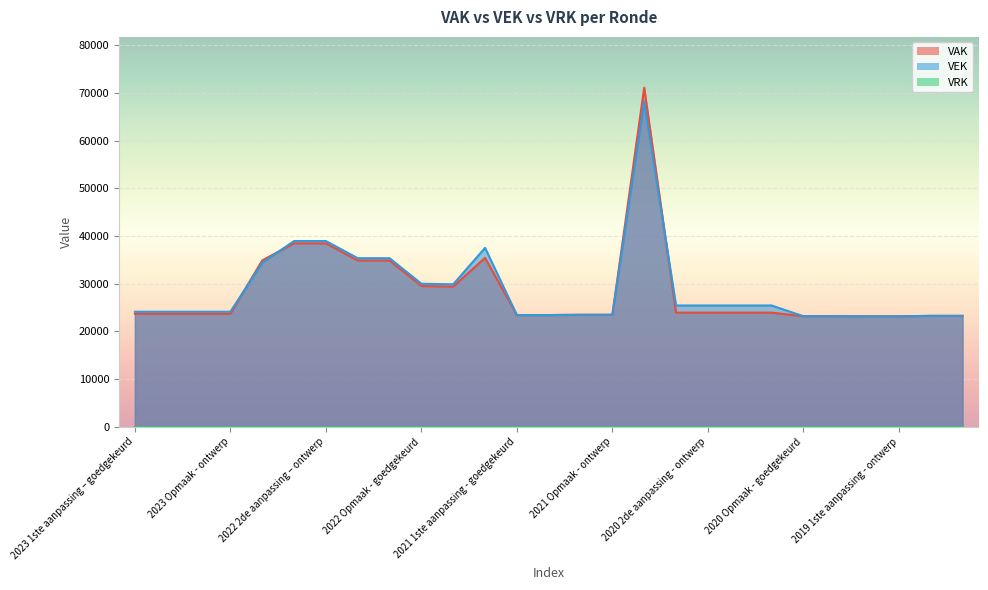

What is the average value of the VEK series?

28902